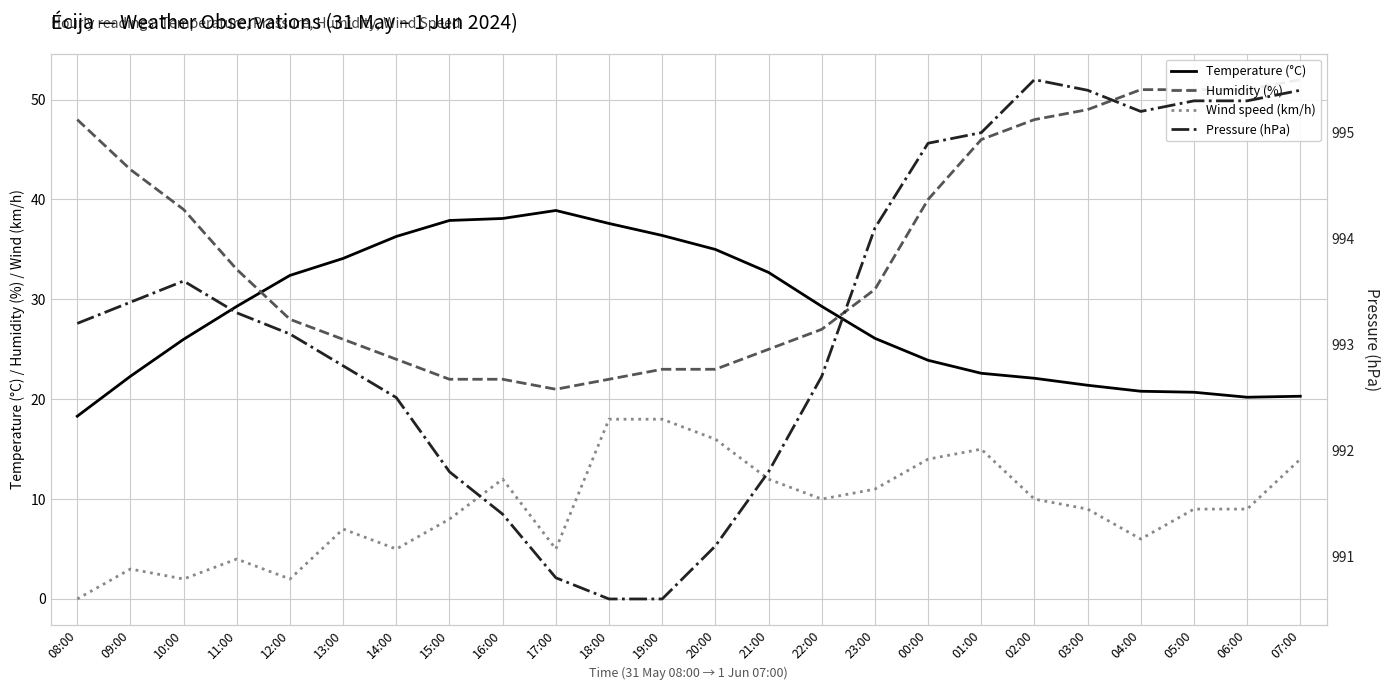

Reading left to right, transcribe all the data shown in this chart.

Temperature (°C): 08:00=18.3	09:00=22.3	10:00=26.0	11:00=29.3	12:00=32.4	13:00=34.1	14:00=36.3	15:00=37.9	16:00=38.1	17:00=38.9	18:00=37.6	19:00=36.4	20:00=35.0	21:00=32.7	22:00=29.3	23:00=26.1	00:00=23.9	01:00=22.6	02:00=22.1	03:00=21.4	04:00=20.8	05:00=20.7	06:00=20.2	07:00=20.3
Humidity (%): 08:00=48.0	09:00=43.0	10:00=39.0	11:00=33.0	12:00=28.0	13:00=26.0	14:00=24.0	15:00=22.0	16:00=22.0	17:00=21.0	18:00=22.0	19:00=23.0	20:00=23.0	21:00=25.0	22:00=27.0	23:00=31.0	00:00=40.0	01:00=46.0	02:00=48.0	03:00=49.0	04:00=51.0	05:00=51.0	06:00=51.0	07:00=52.0
Wind speed (km/h): 08:00=0.0	09:00=3.0	10:00=2.0	11:00=4.0	12:00=2.0	13:00=7.0	14:00=5.0	15:00=8.0	16:00=12.0	17:00=5.0	18:00=18.0	19:00=18.0	20:00=16.0	21:00=12.0	22:00=10.0	23:00=11.0	00:00=14.0	01:00=15.0	02:00=10.0	03:00=9.0	04:00=6.0	05:00=9.0	06:00=9.0	07:00=14.0
Pressure (hPa): 08:00=993.2	09:00=993.4	10:00=993.6	11:00=993.3	12:00=993.1	13:00=992.8	14:00=992.5	15:00=991.8	16:00=991.4	17:00=990.8	18:00=990.6	19:00=990.6	20:00=991.1	21:00=991.8	22:00=992.7	23:00=994.1	00:00=994.9	01:00=995.0	02:00=995.5	03:00=995.4	04:00=995.2	05:00=995.3	06:00=995.3	07:00=995.4